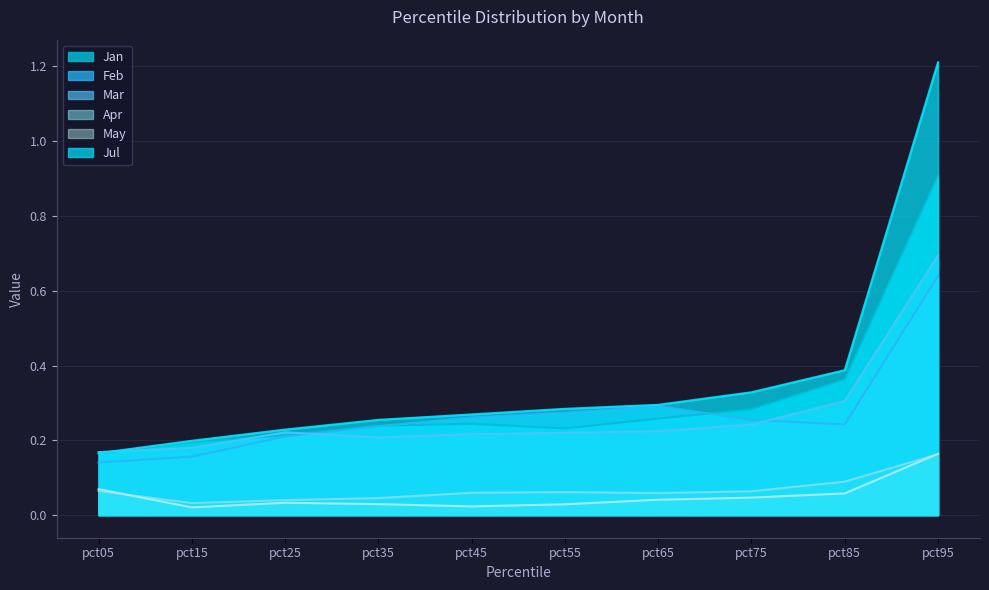

Which series has the widest spread of values?

Jul